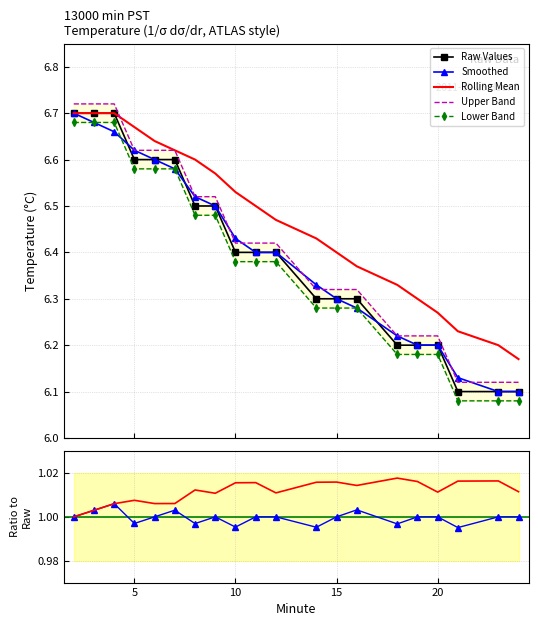

Reading right to left, extract all data points from this chart.

Value_raw: 6.1	6.1	6.1	6.2	6.2	6.2	6.3	6.3	6.3	6.4	6.4	6.4	6.5	6.5	6.6	6.6	6.6	6.7	6.7	6.7
Smoothed: 6.1	6.1	6.1	6.2	6.2	6.2	6.3	6.3	6.3	6.4	6.4	6.4	6.5	6.5	6.6	6.6	6.6	6.7	6.7	6.7
Rolling_mean: 6.2	6.2	6.2	6.3	6.3	6.3	6.4	6.4	6.4	6.5	6.5	6.5	6.6	6.6	6.6	6.6	6.7	6.7	6.7	6.7
Upper_band: 6.1	6.1	6.1	6.2	6.2	6.2	6.3	6.3	6.3	6.4	6.4	6.4	6.5	6.5	6.6	6.6	6.6	6.7	6.7	6.7
Lower_band: 6.1	6.1	6.1	6.2	6.2	6.2	6.3	6.3	6.3	6.4	6.4	6.4	6.5	6.5	6.6	6.6	6.6	6.7	6.7	6.7